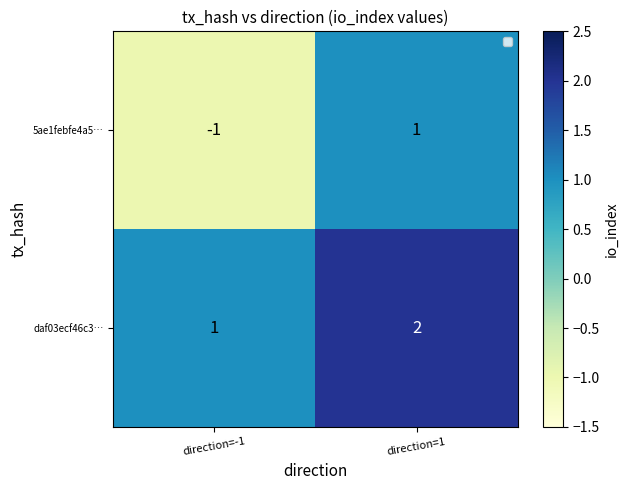

Which category has the lowest value in the daf03ecf46c3… series?

direction=-1